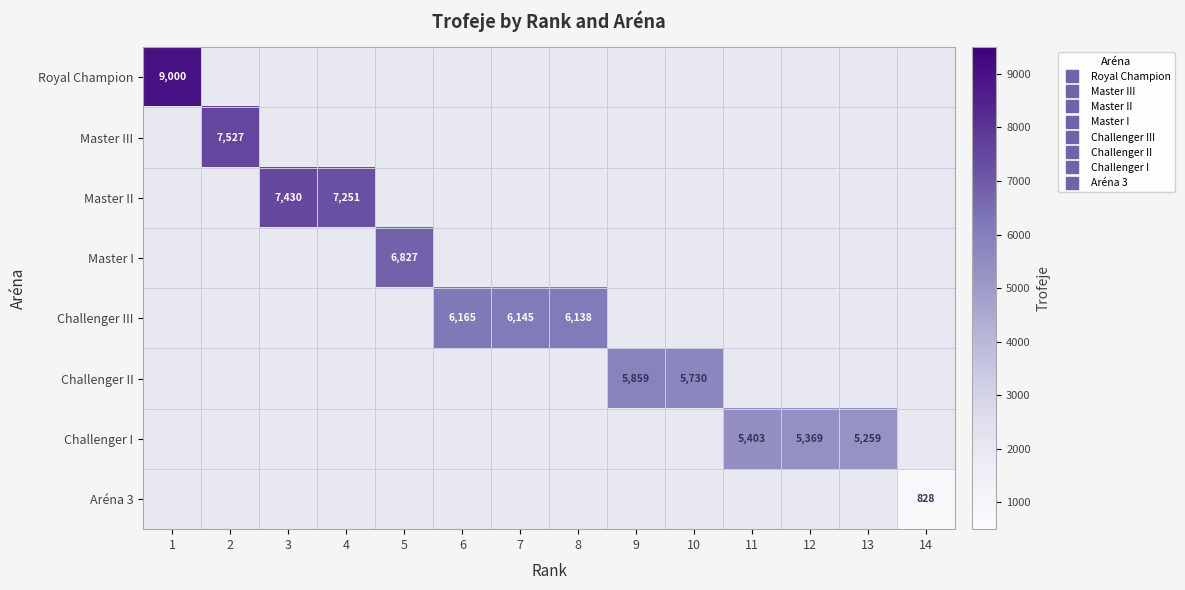

What is the difference between the highest and lowest values at 12?

5369